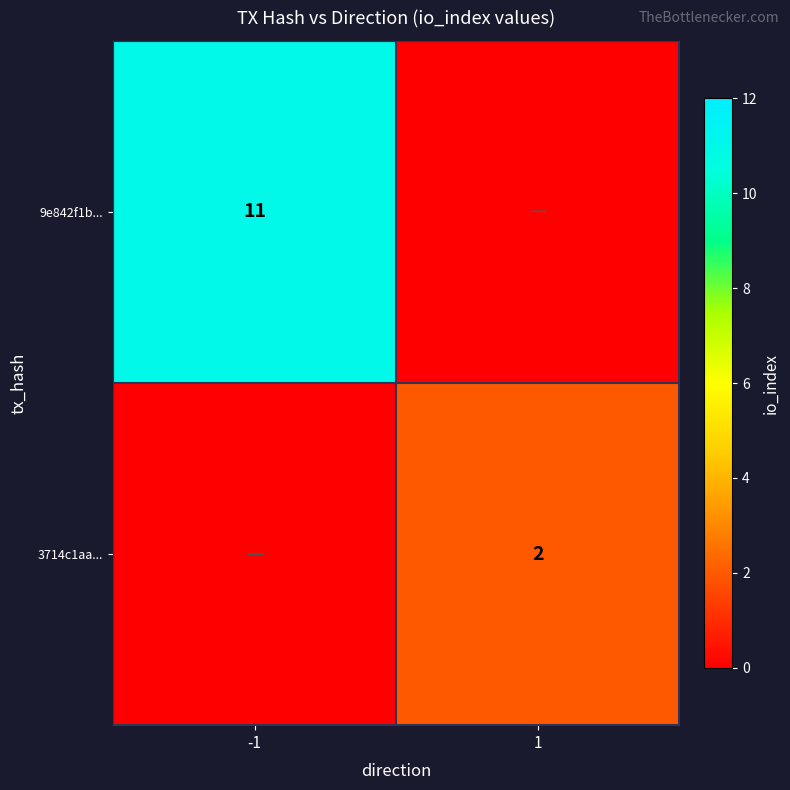

Count the number of data series in this chart.

2